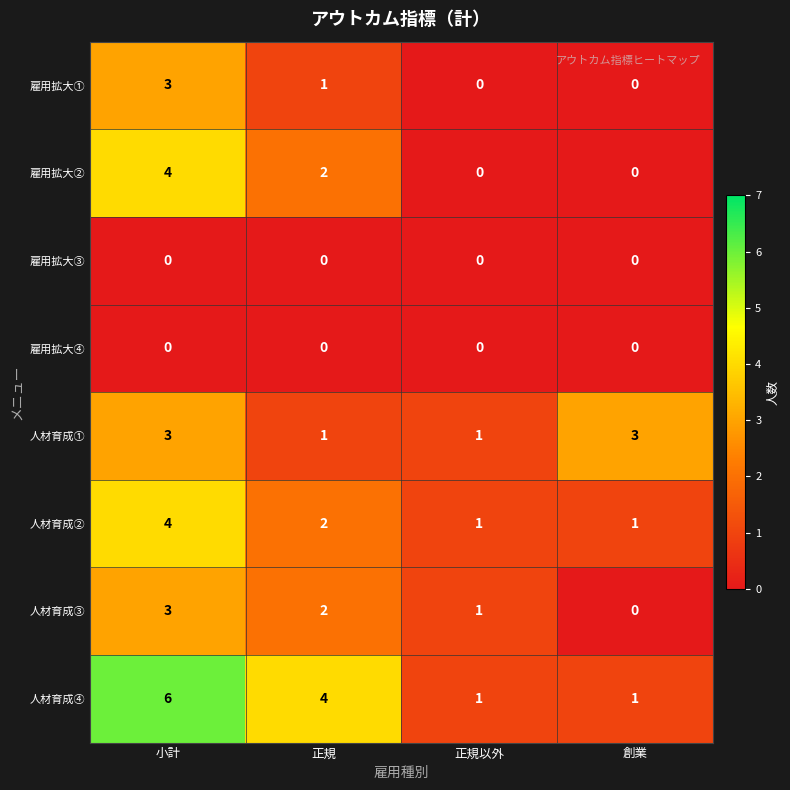

What is the difference between the maximum and second lowest values in the 人材育成④ series?

5